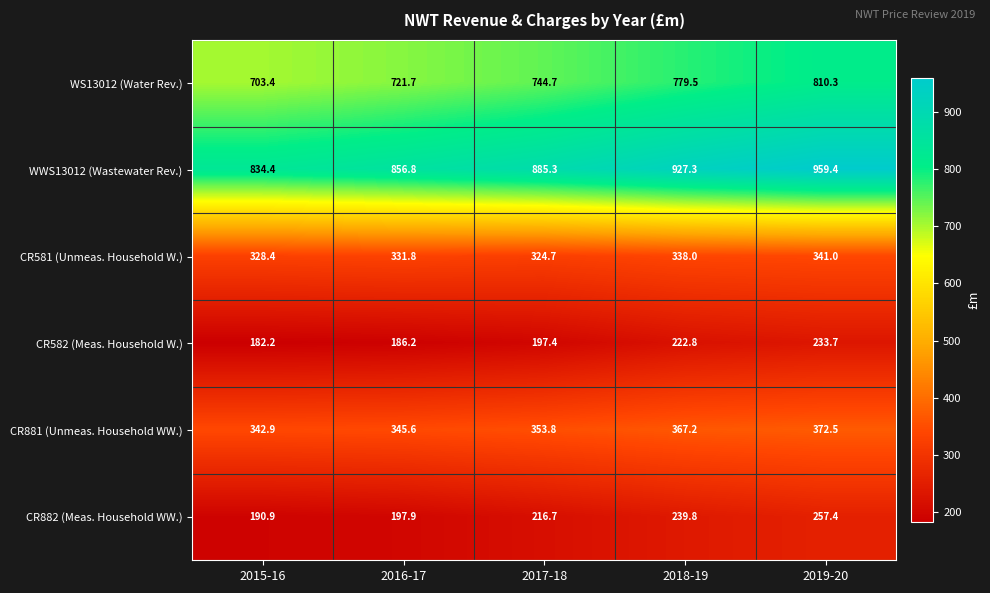

The WWS13012 (Wastewater Rev.) series shows 1330.3 at 2015-16. True or false?

False